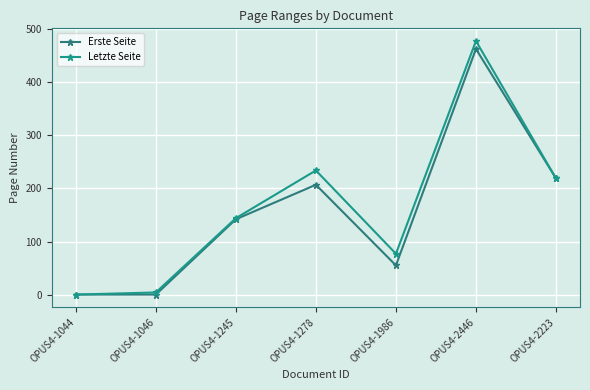

What is the maximum value shown in the chart?

478